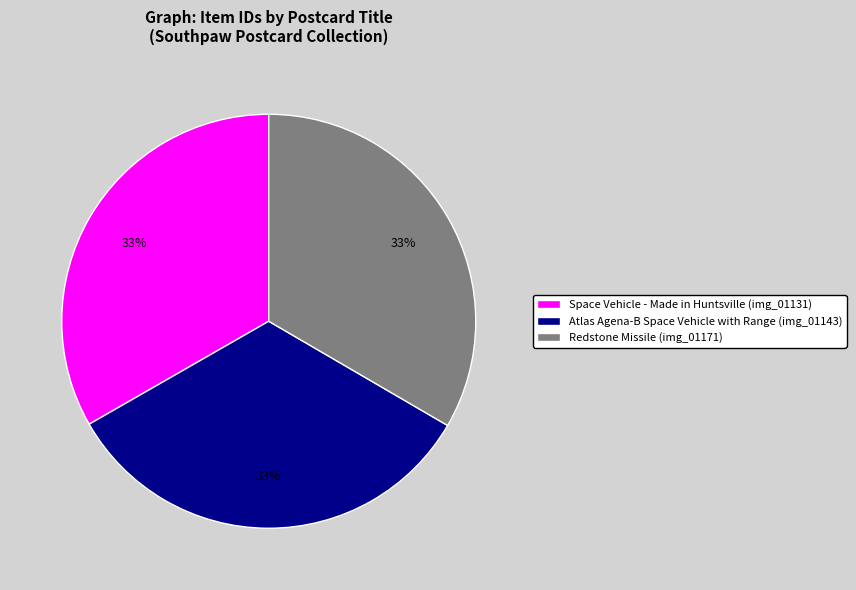

To the nearest percent, what is the combined percentage of Space Vehicle - Made in Huntsville (img_01131) and Atlas Agena-B Space Vehicle with Range (img_01143)?

67%